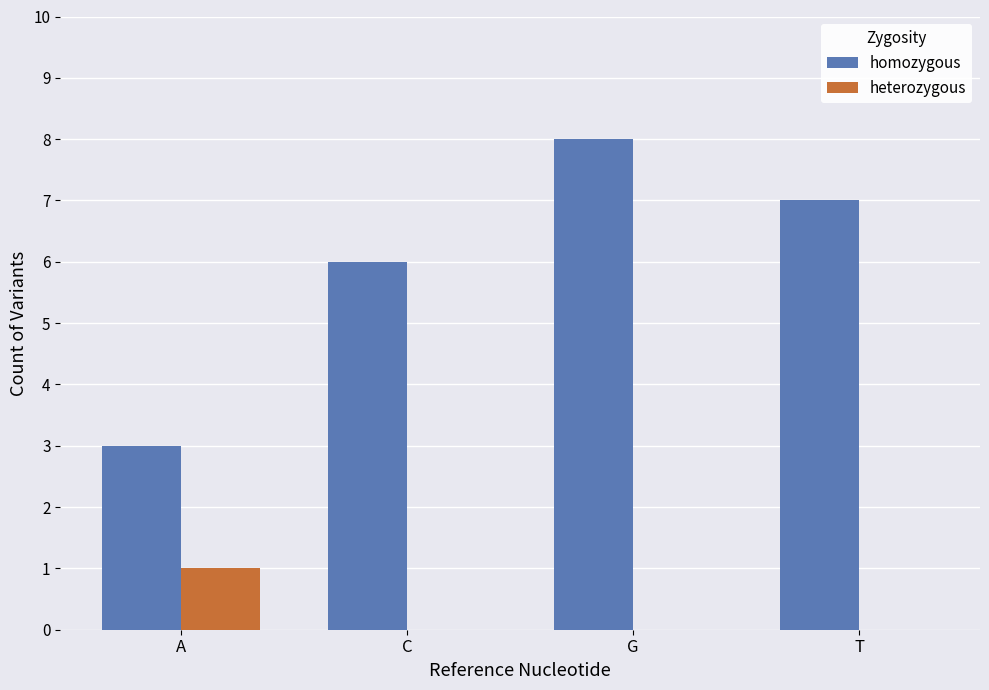

Reading left to right, list all the values displayed in this chart.

homozygous: 3	6	8	7
heterozygous: 1	0	0	0